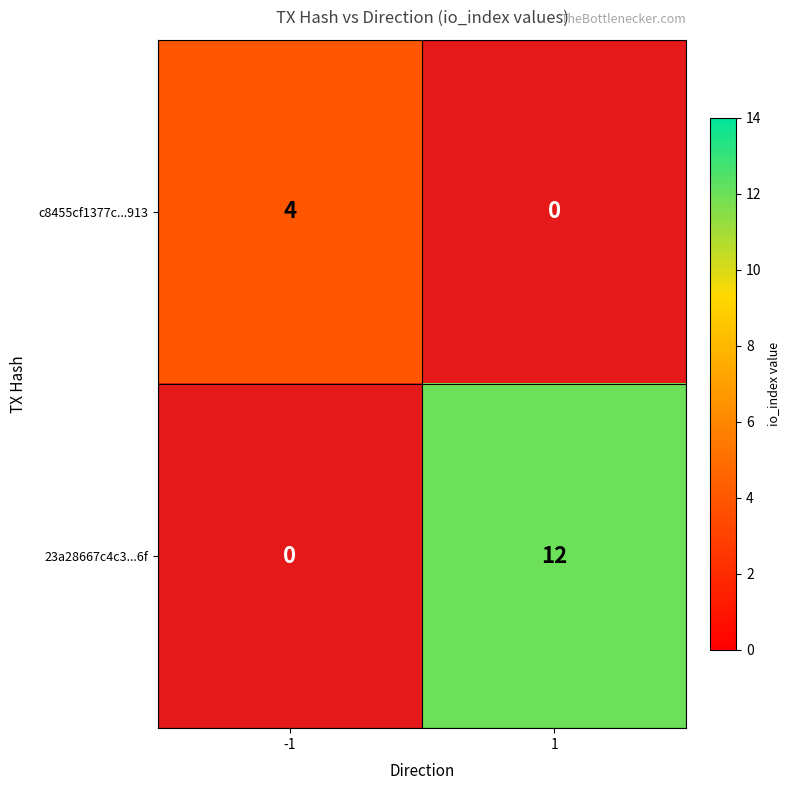

Is the value of c8455cf1377c...913 at -1 greater than the value of 23a28667c4c3...6f at 1?

No